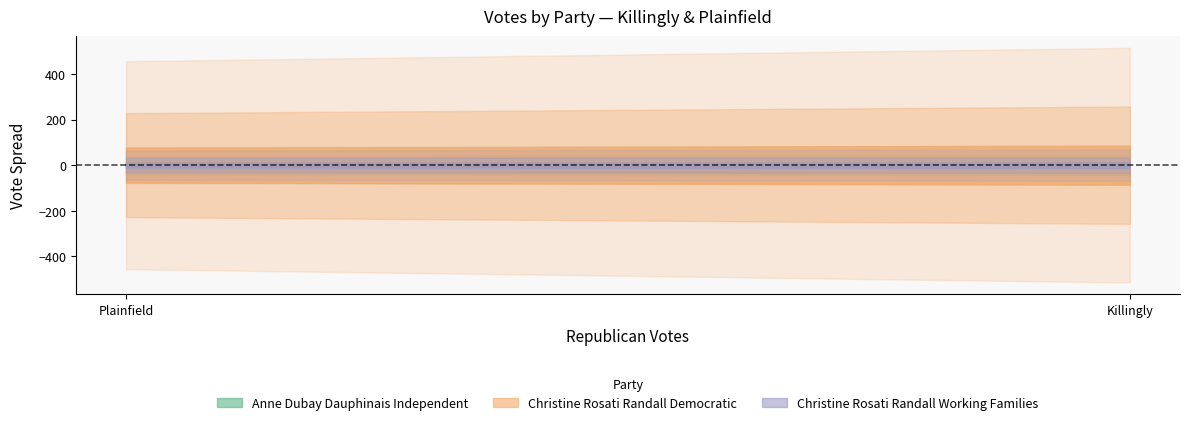

What is the sum of all Christine Rosati RandallDemocratic values?

3235